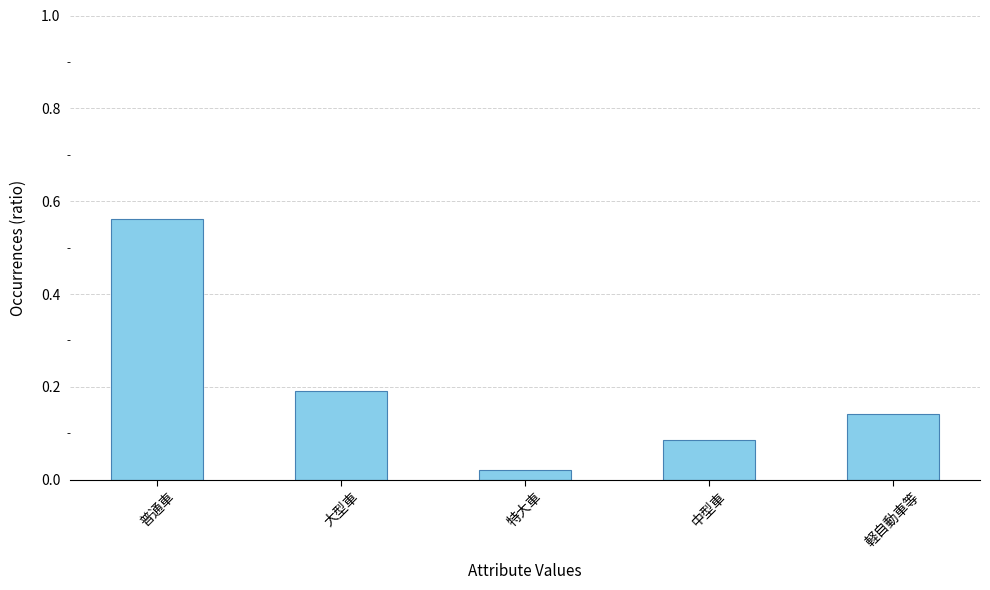

Between 軽自動車等 and 普通車, which is larger?

普通車